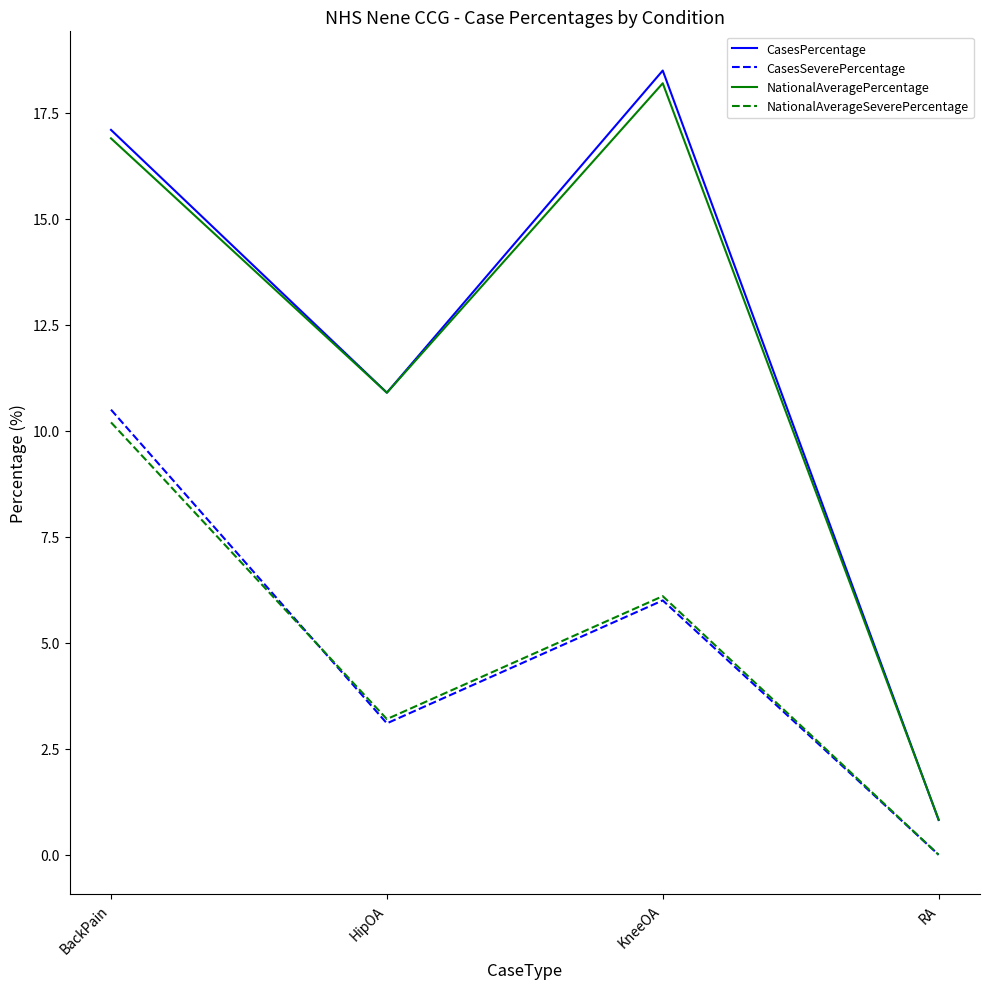

Where is CasesSeverePercentage nearest to the value 5?

KneeOA